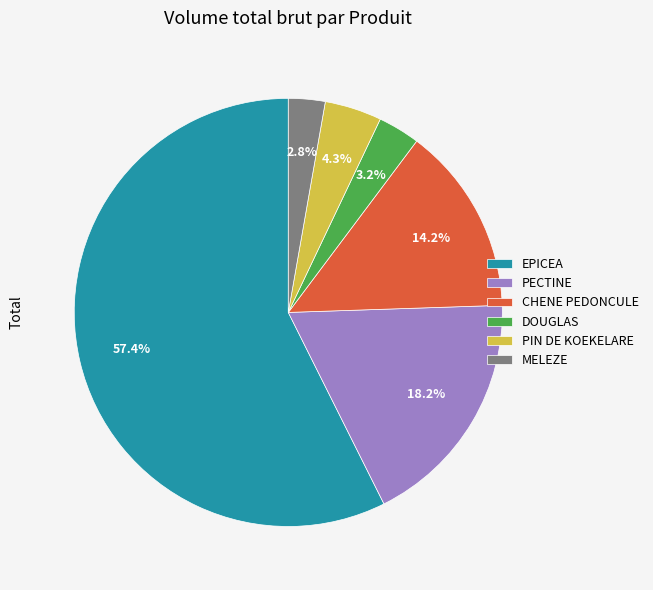

Does any single category account for the majority?

Yes